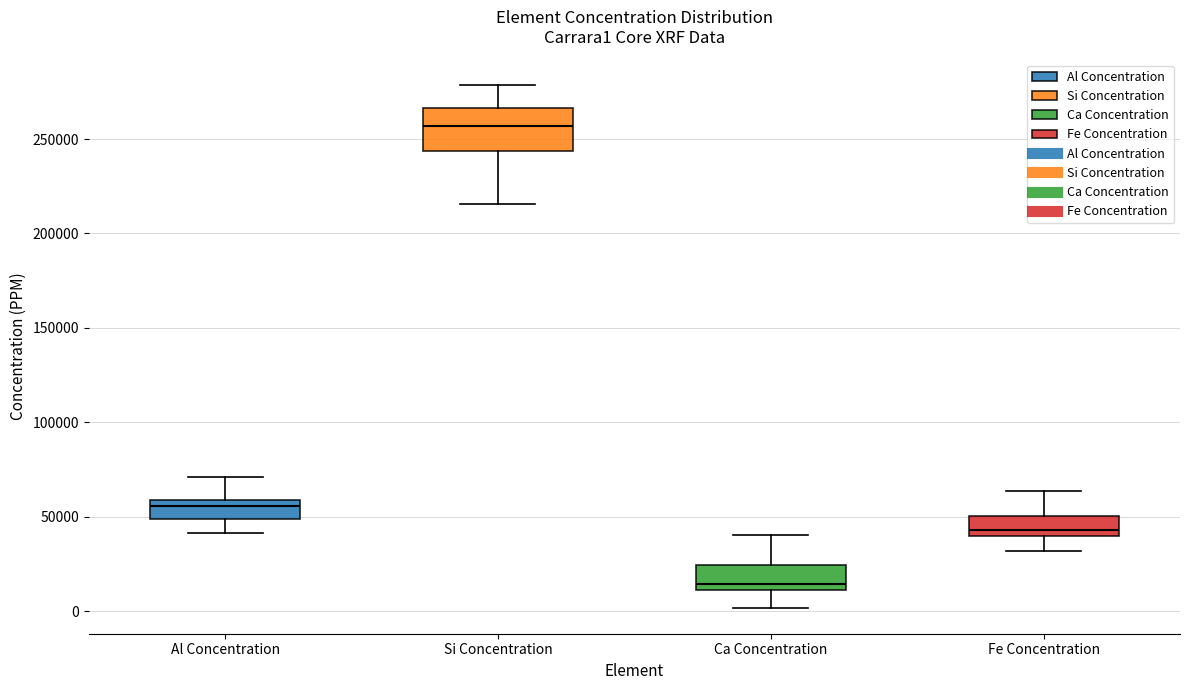

Reading left to right, read every box against the y-axis: the position of its median line, the range the box covers, and the ends of its whiskers. The values are not printed on the chart, so give them approximately, as read against the axis.

Al Concentration: median 55000, box 50000 to 60000, whiskers 40000 to 70000
Si Concentration: median 255000, box 245000 to 265000, whiskers 215000 to 280000
Ca Concentration: median 15000, box 10000 to 25000, whiskers 0 to 40000
Fe Concentration: median 45000, box 40000 to 50000, whiskers 30000 to 65000